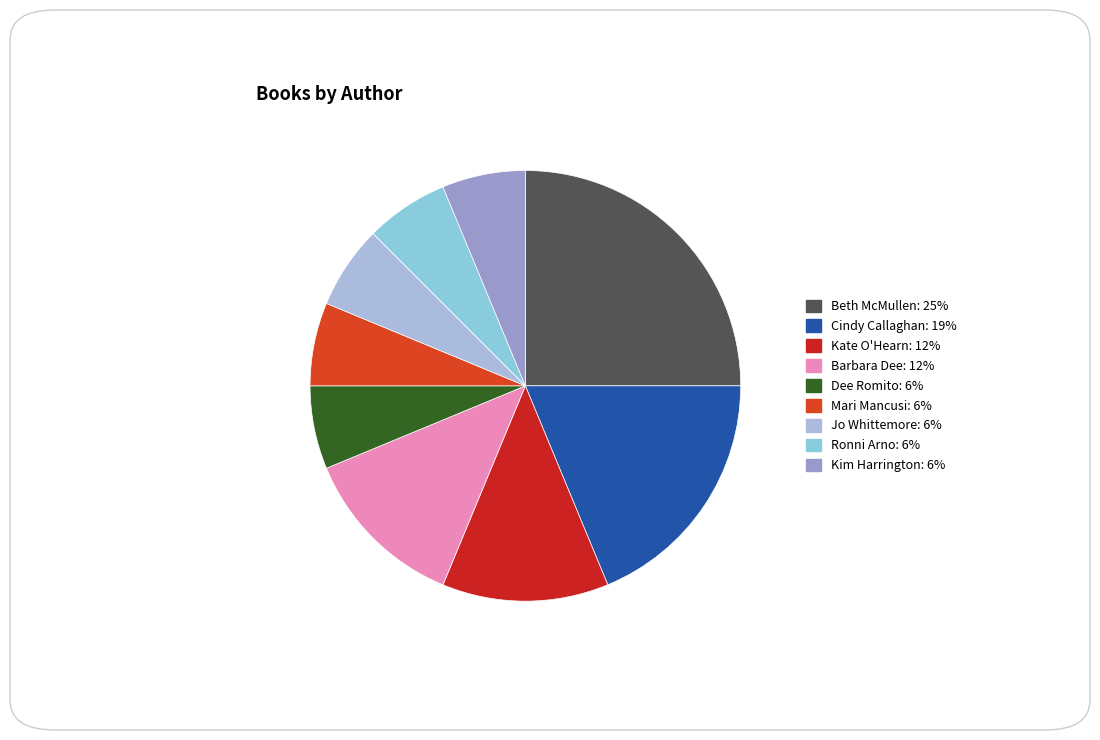

What is the largest slice in the pie chart?

Beth McMullen